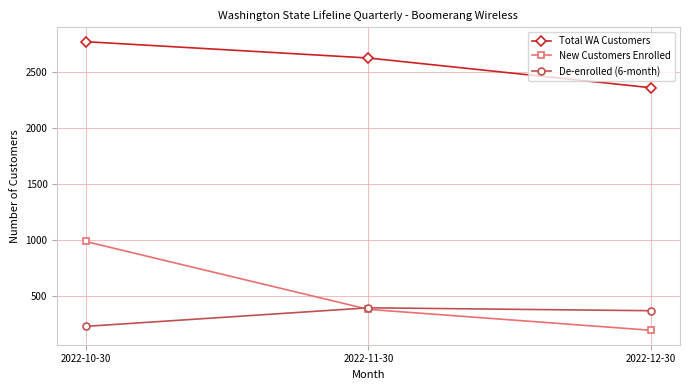

Reading right to left, transcribe all the data shown in this chart.

Total WA Customers: 2360	2626	2772
New Customers Enrolled: 192	379	986
De-enrolled (6-month): 367	393	227